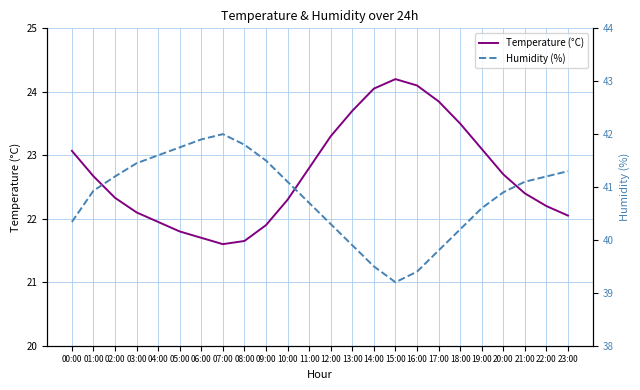

Is this an area chart (filled region under the line)?

No